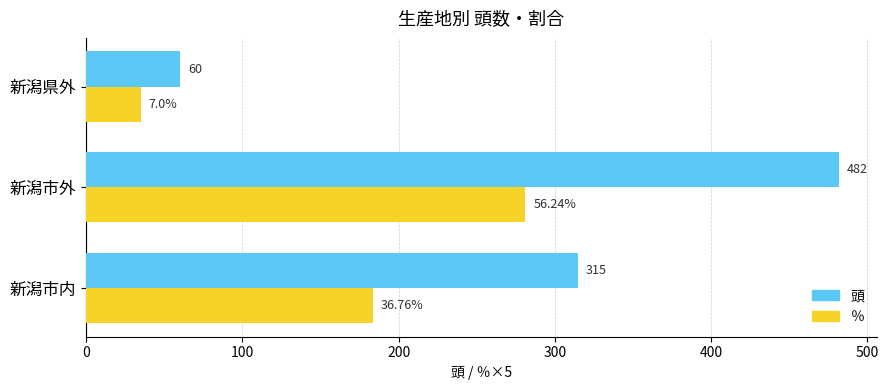

At which category is the sum across all series the highest?

新潟市外